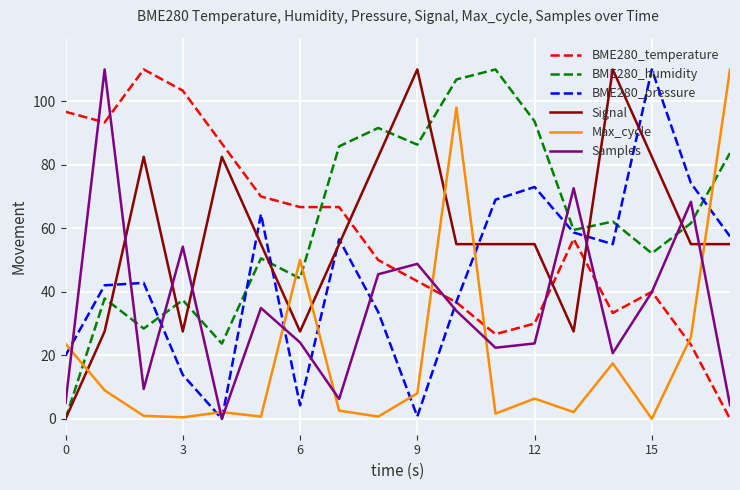

After their last crossing, which series has the higher values: Samples or Max_cycle?

Max_cycle